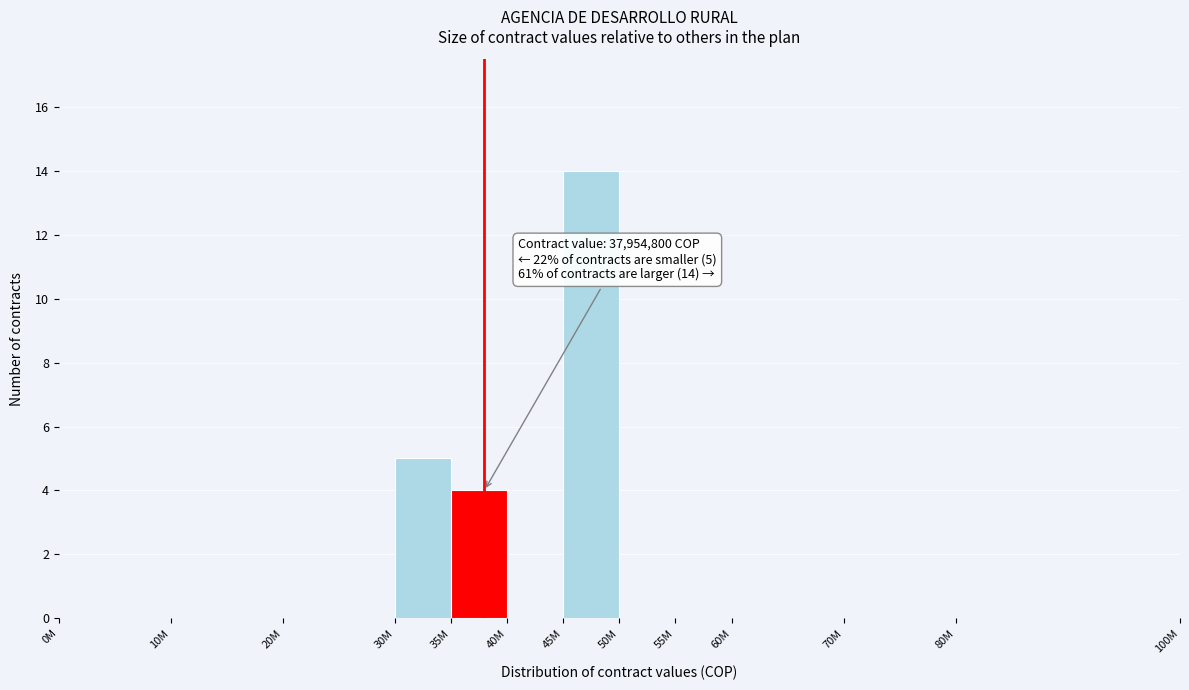

Reading left to right, what are all the values shown in this chart?

0M=0	10M=0	20M=0	30M=5	35M=4	40M=0	45M=14	50M=0	55M=0	60M=0	70M=0	80M=0